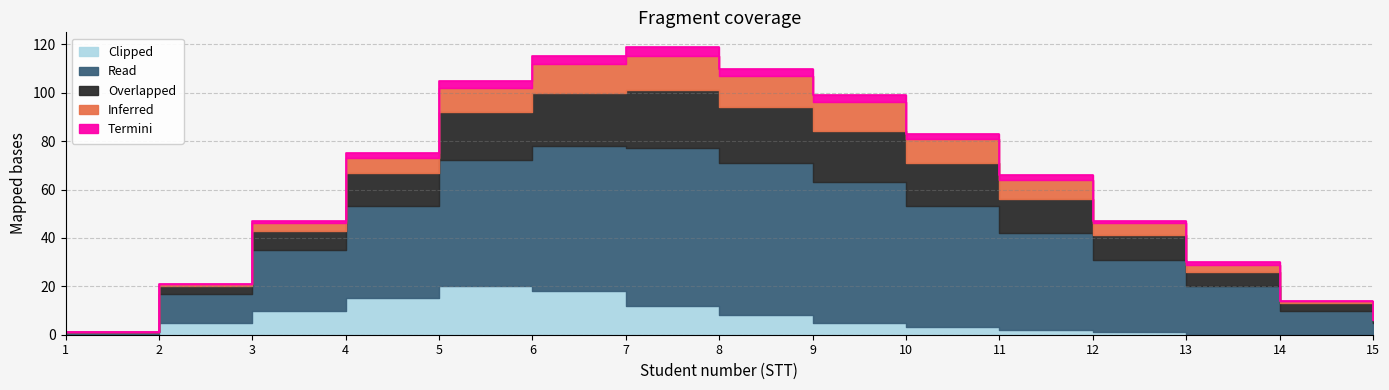

How many series are shown in this chart?

5